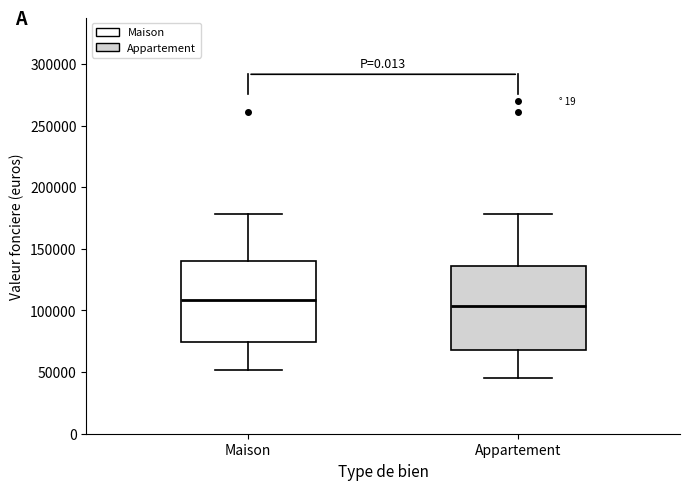

Reading left to right, transcribe this box plot: for each box, give where its median line is, the range the box spans, and where its two whiskers end, as read against the y-axis. The values are not printed on the chart, so give them approximately, as read against the axis.

Maison: median 110000, box 75000 to 140000, whiskers 50000 to 180000
Appartement: median 105000, box 70000 to 135000, whiskers 45000 to 180000